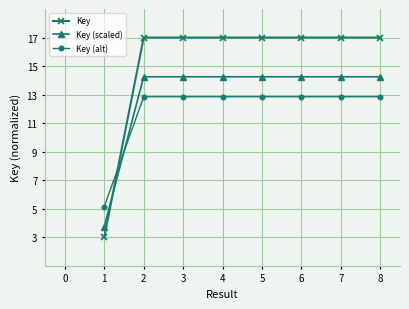

Which series has the largest total across all categories?

Key